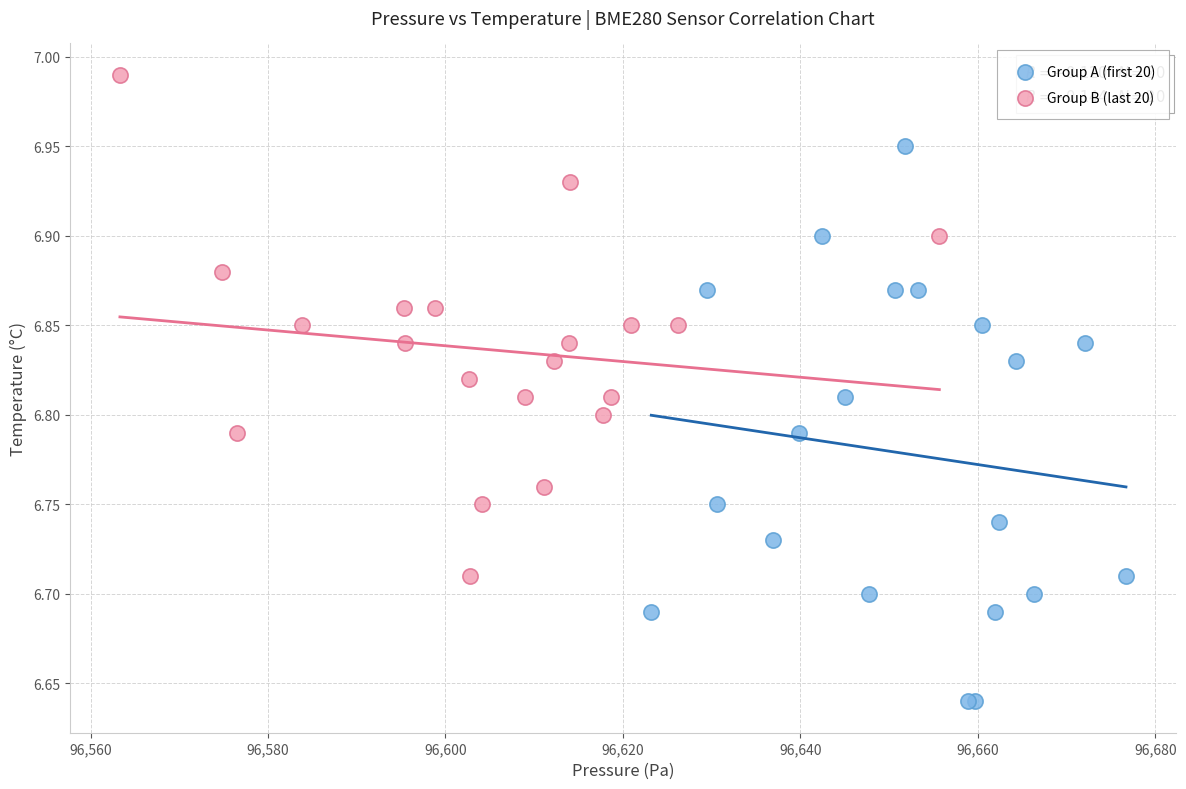

Which series contains the lowest Y value?

Group A (first 20)